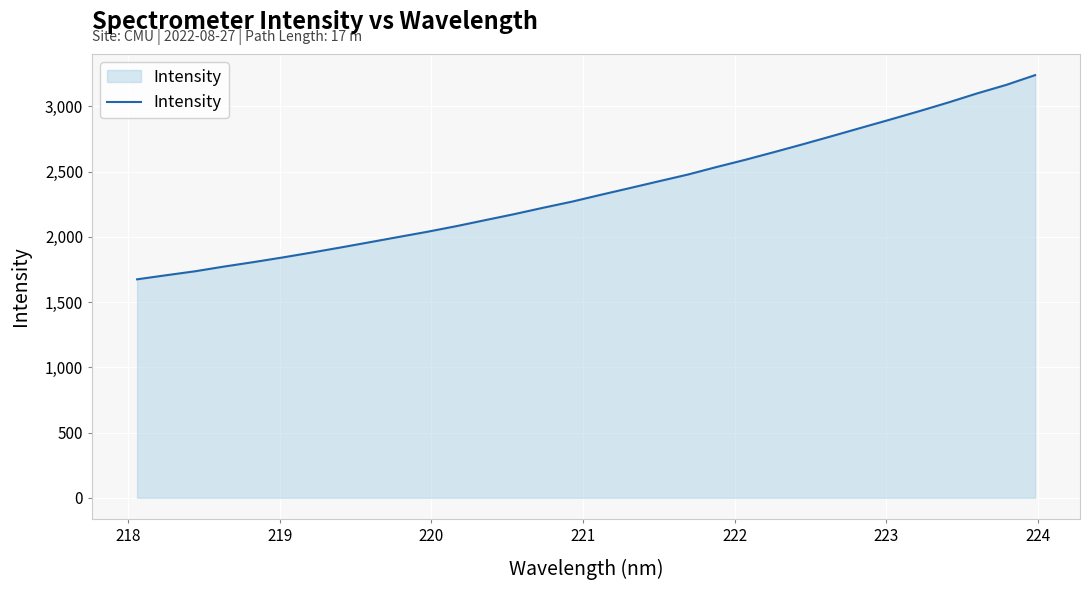

What is the average value?

2352.9